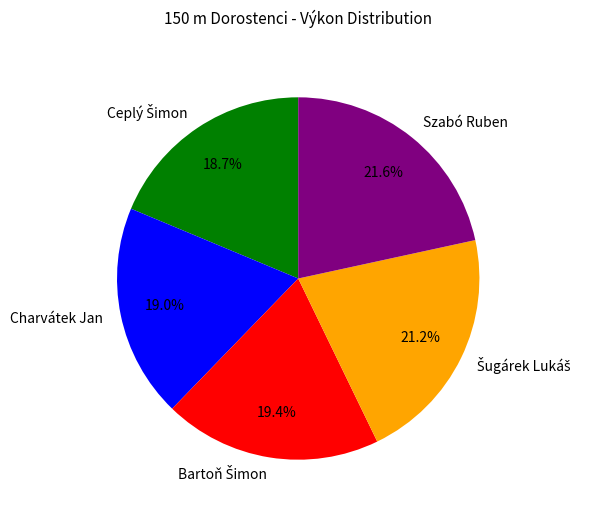

Is there a majority slice in this chart?

No